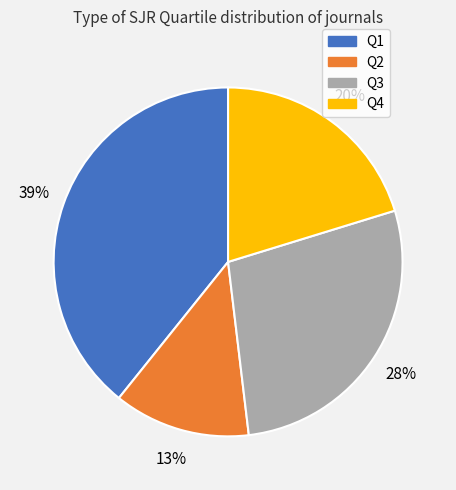

Rank the categories by value from lowest to highest.

Q2, Q4, Q3, Q1